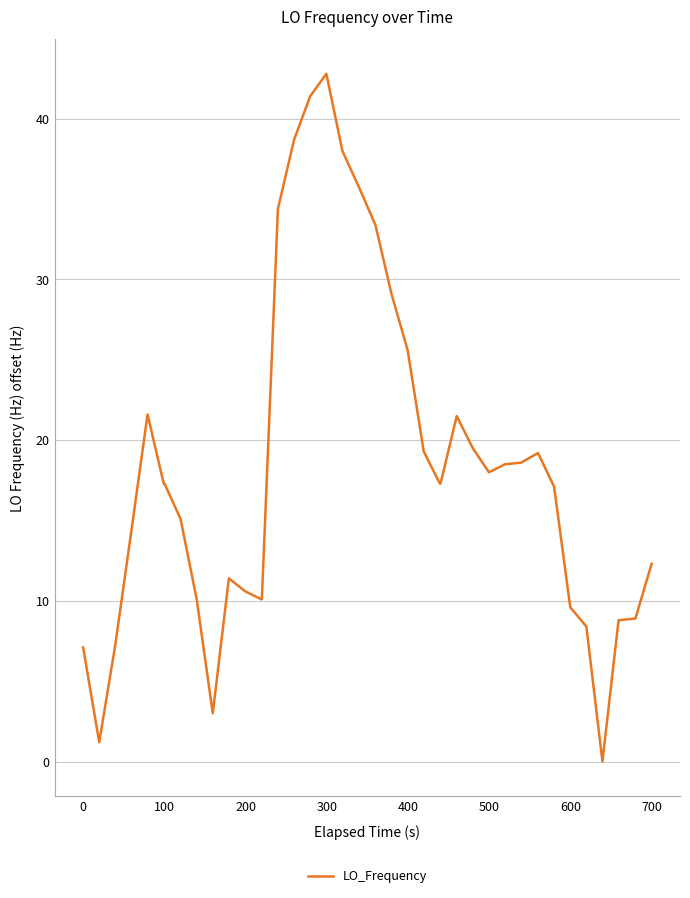

What is the greatest value displayed?

42.8